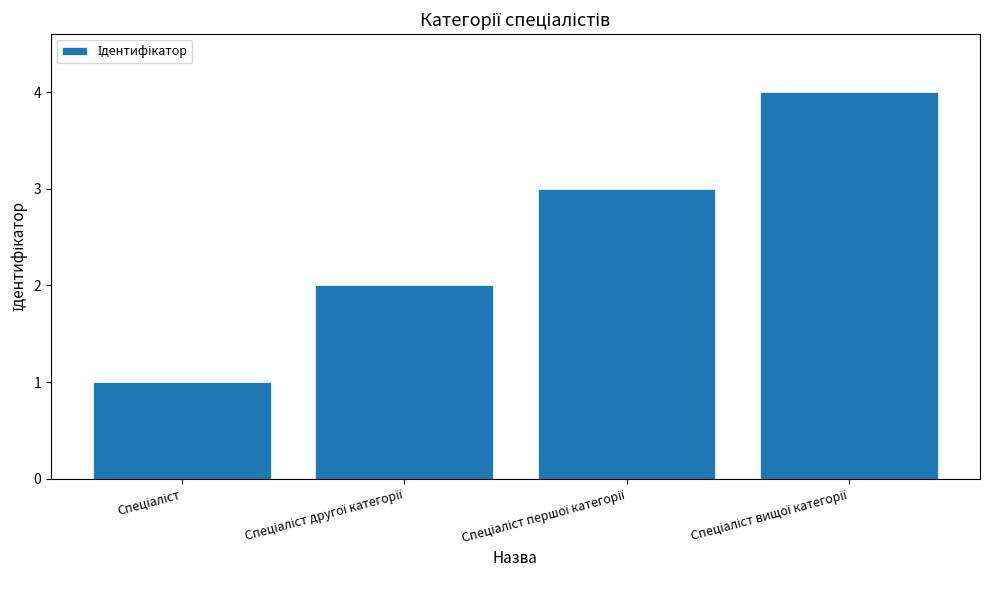

What is the maximum value shown in the chart?

4